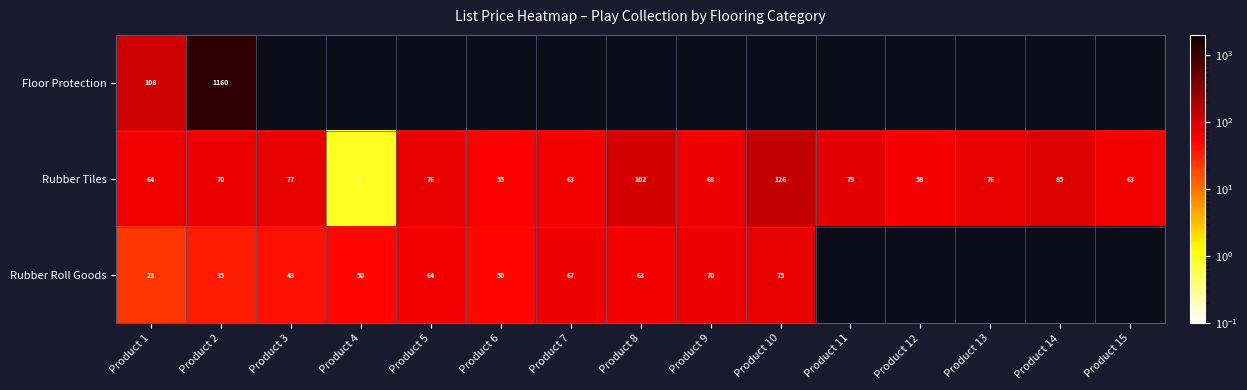

What is the total value across all series at Product 2?

1265